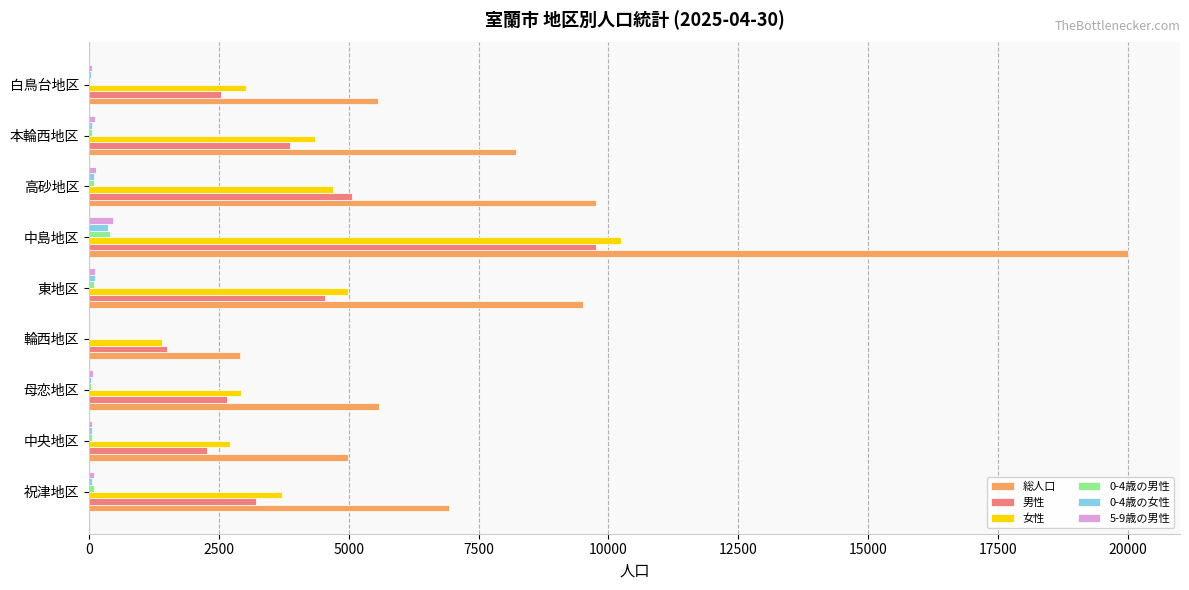

At which category is the sum across all series the highest?

中島地区